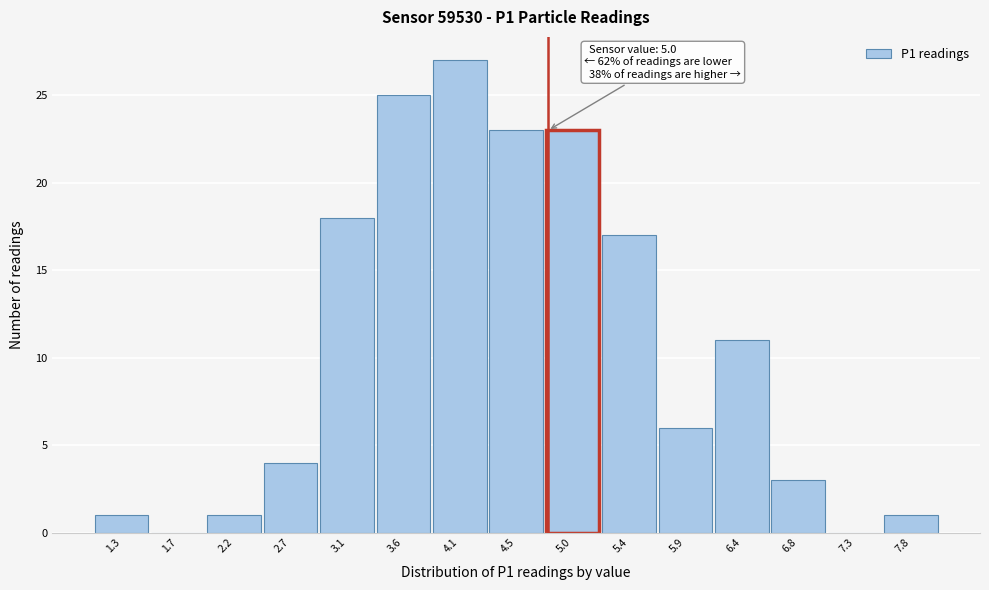

Reading left to right, what are all the values shown in this chart?

1.3=1	1.7=0	2.2=1	2.7=4	3.1=18	3.6=25	4.1=27	4.5=23	5.0=23	5.4=17	5.9=6	6.4=11	6.8=3	7.3=0	7.8=1